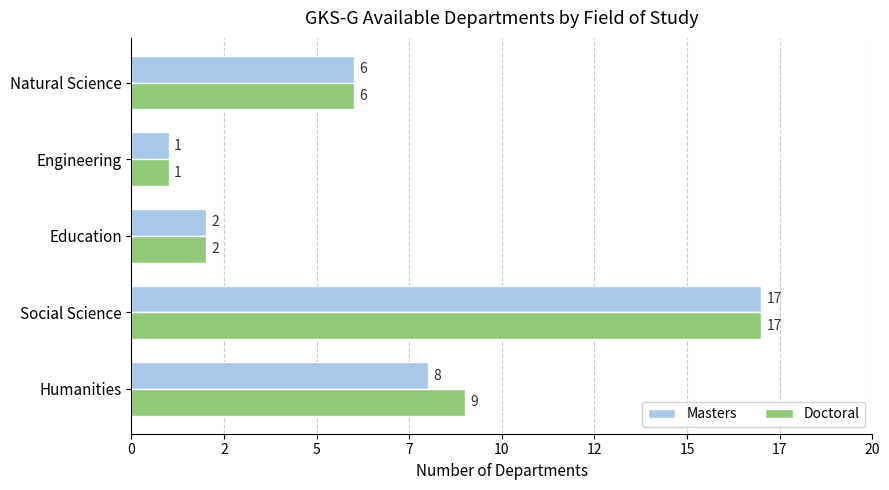

What are all the series names shown in the legend?

Masters, Doctoral